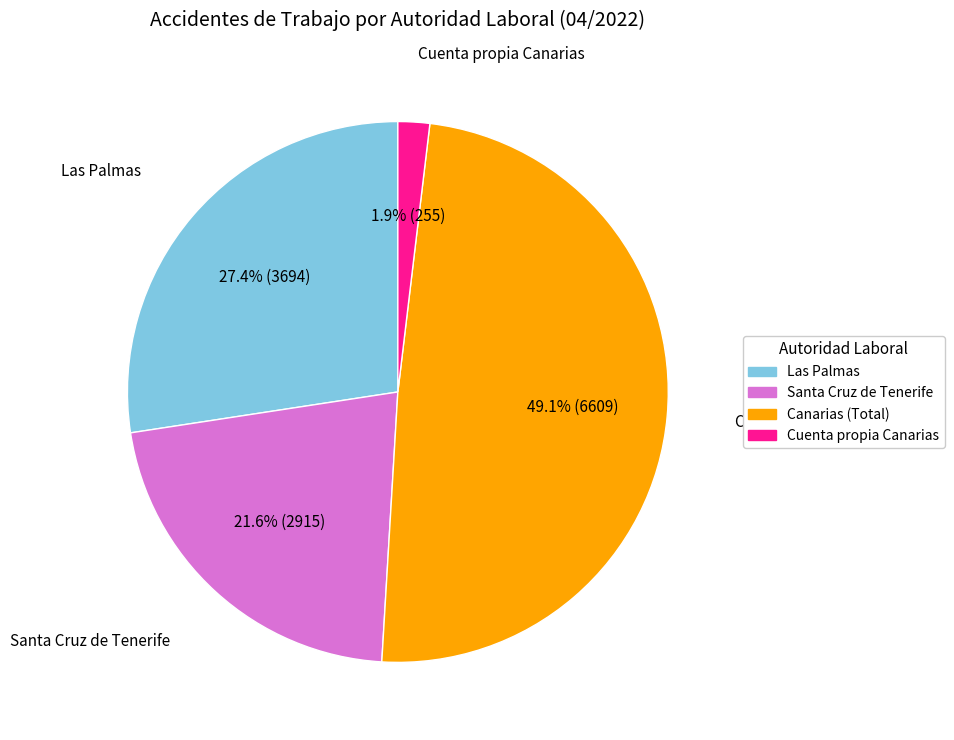

Which slice is the largest?

Canarias (Total)